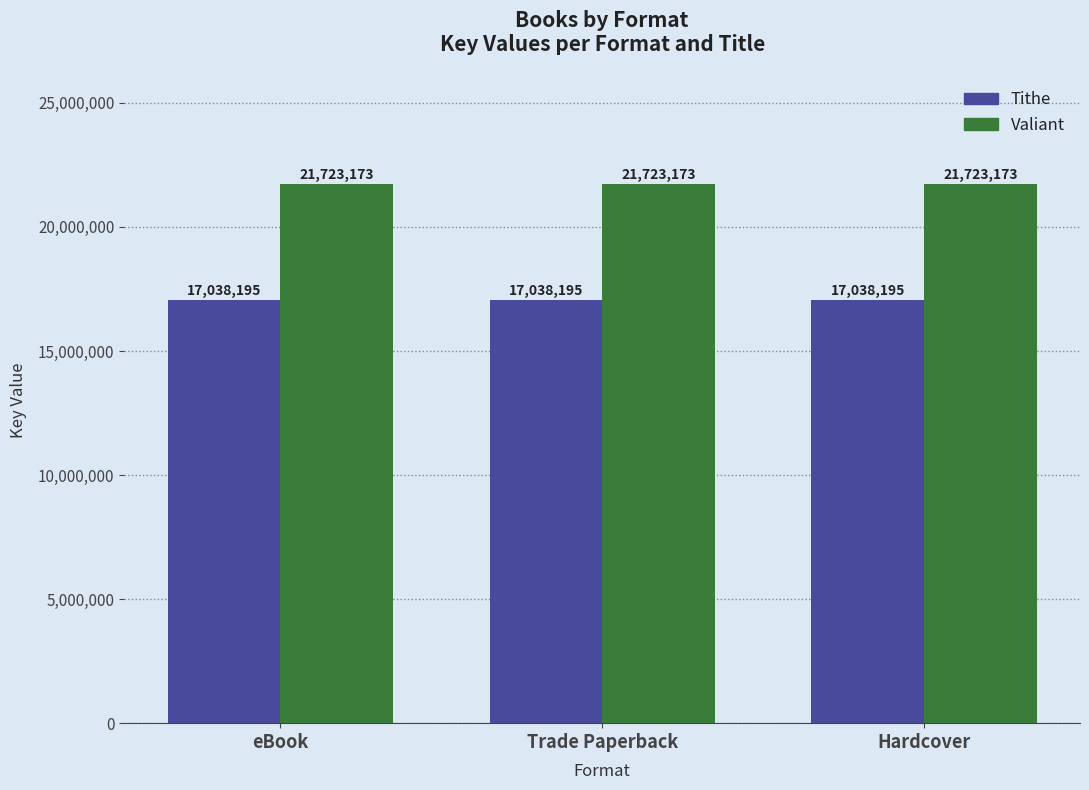

What are all the series names shown in the legend?

Tithe, Valiant